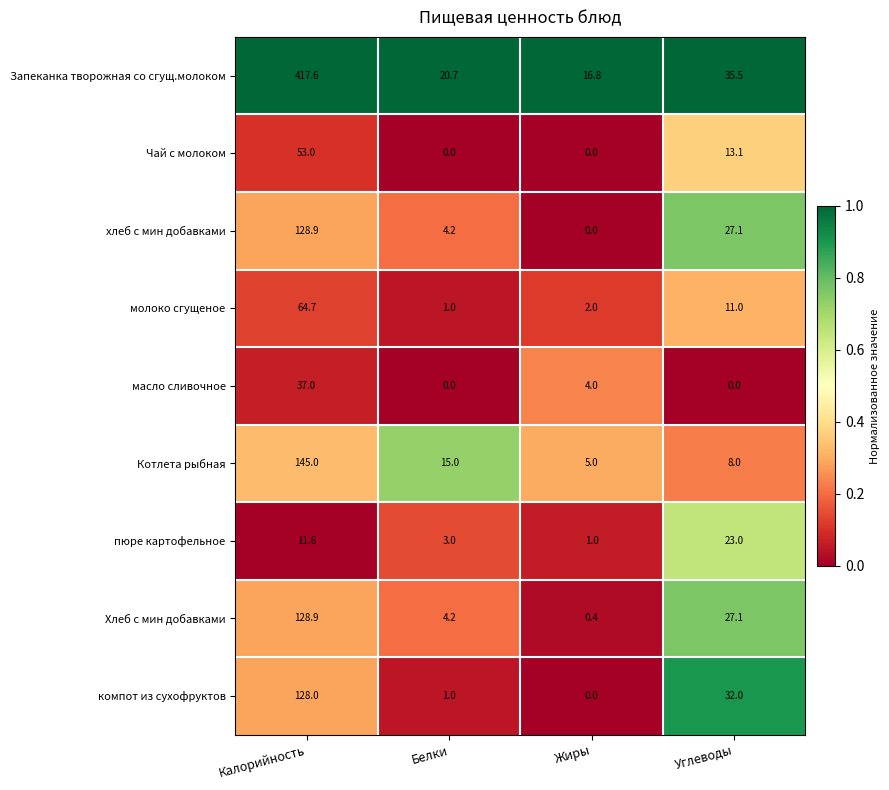

At which category is the sum across all series the highest?

Калорийность